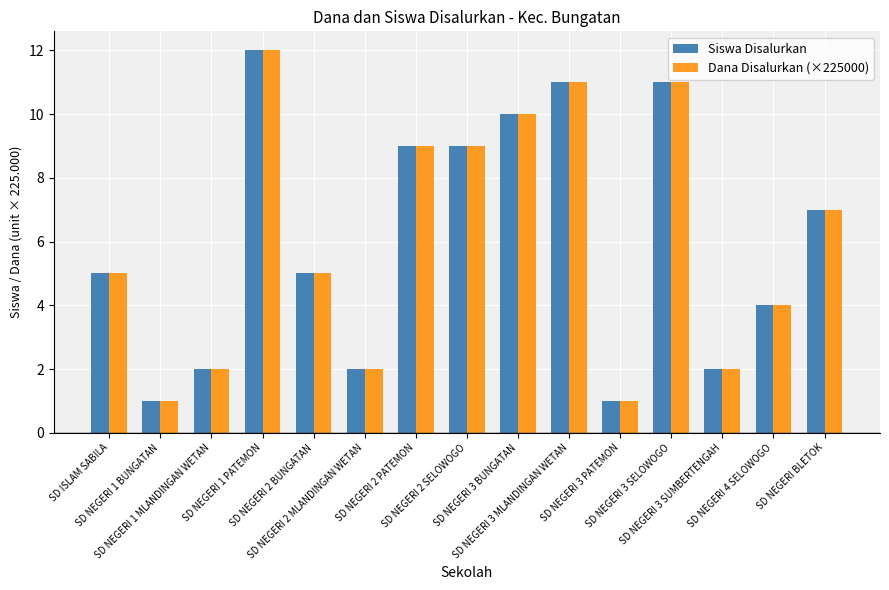

At how many categories does at least one series exceed 8?

6